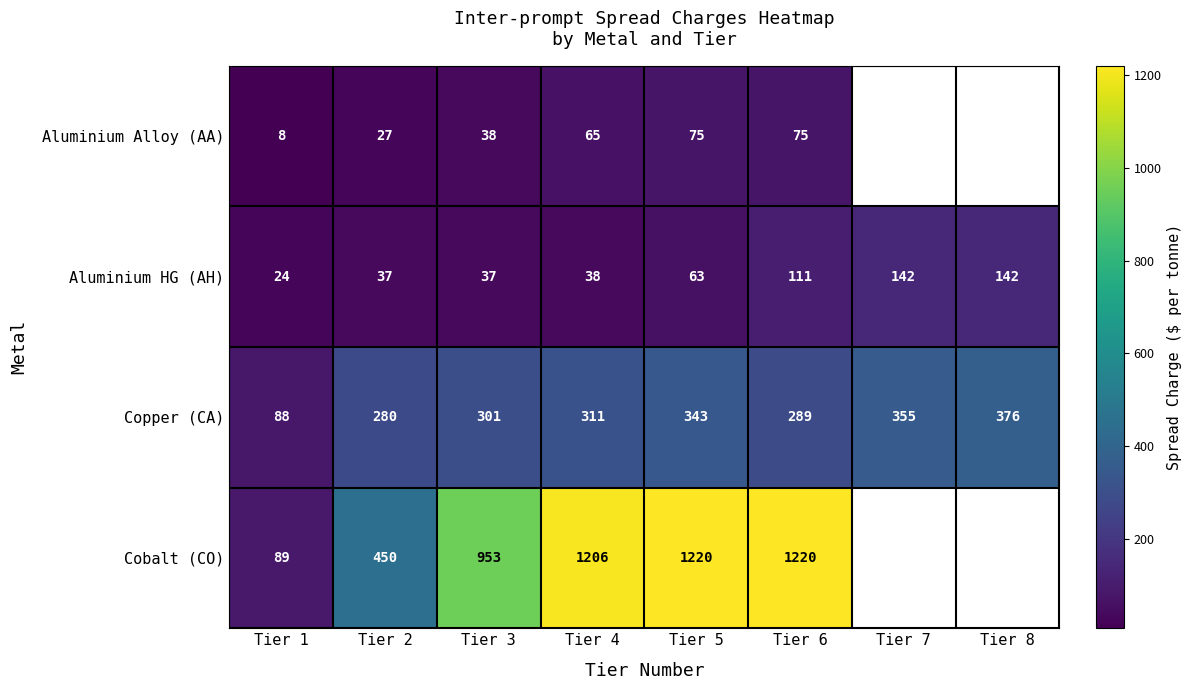

Where is Aluminium HG (AH) nearest to the value 83?

Tier 5